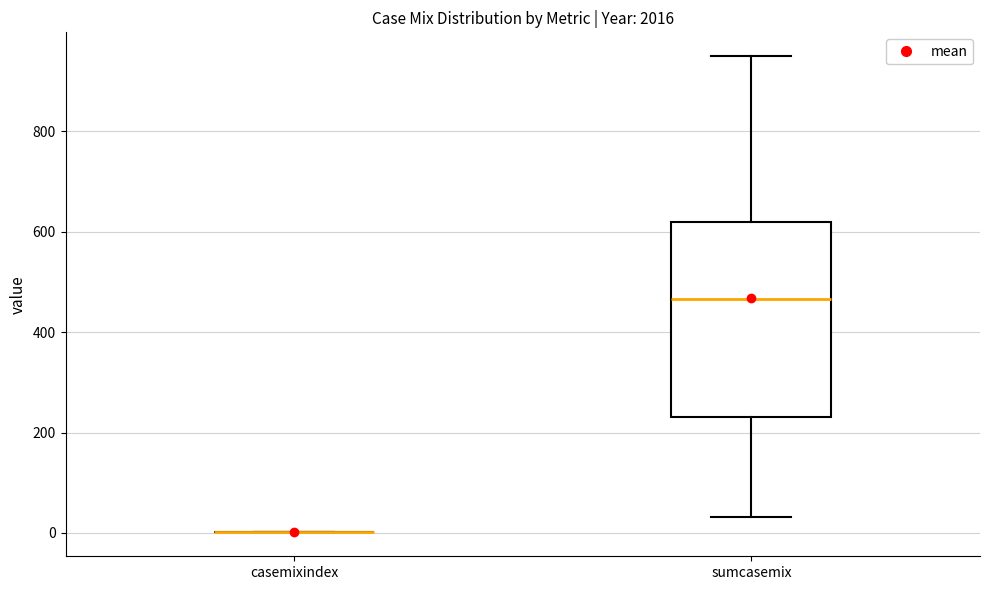

Comparing the boxes themselves (not the whiskers), which one is the tallest?

sumcasemix